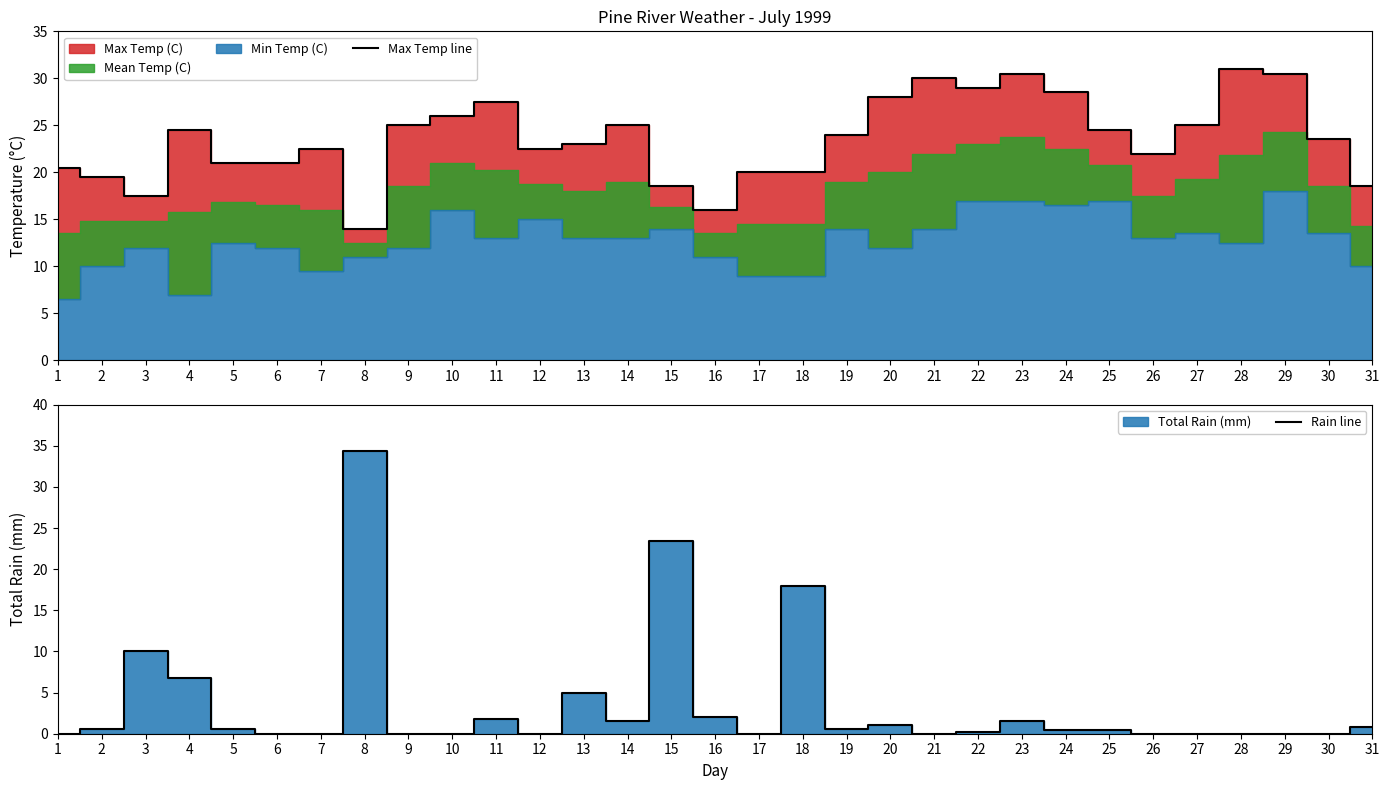

Is the value of Max Temp line at 28 greater than the value of Rain line at 20?

Yes